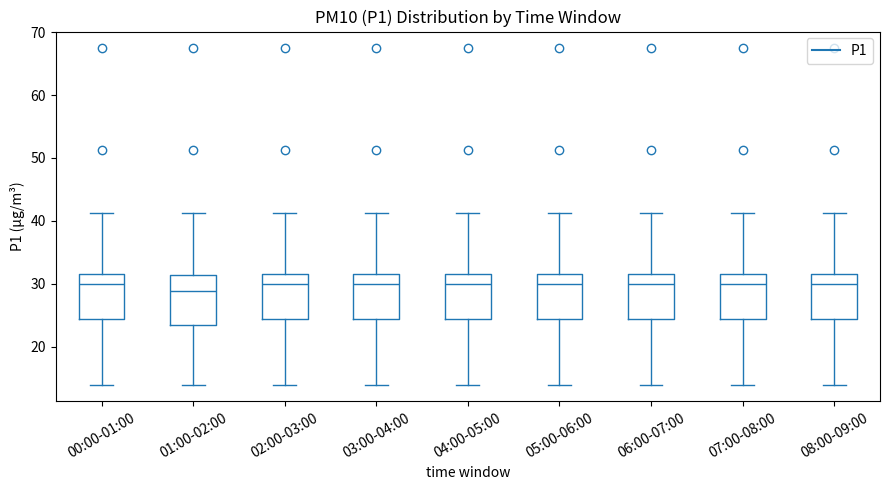

Reading left to right, read every box against the y-axis: the position of its median line, the range the box covers, and the ends of its whiskers. The values are not printed on the chart, so give them approximately, as read against the axis.

00:00-01:00: median 30, box 24 to 32, whiskers 14 to 41
01:00-02:00: median 29, box 23 to 31, whiskers 14 to 41
02:00-03:00: median 30, box 24 to 32, whiskers 14 to 41
03:00-04:00: median 30, box 24 to 32, whiskers 14 to 41
04:00-05:00: median 30, box 24 to 32, whiskers 14 to 41
05:00-06:00: median 30, box 24 to 32, whiskers 14 to 41
06:00-07:00: median 30, box 24 to 32, whiskers 14 to 41
07:00-08:00: median 30, box 24 to 32, whiskers 14 to 41
08:00-09:00: median 30, box 24 to 32, whiskers 14 to 41